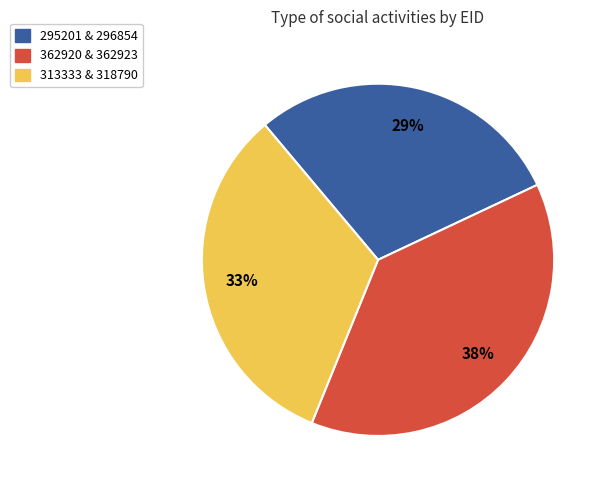

Is there a majority slice in this chart?

No